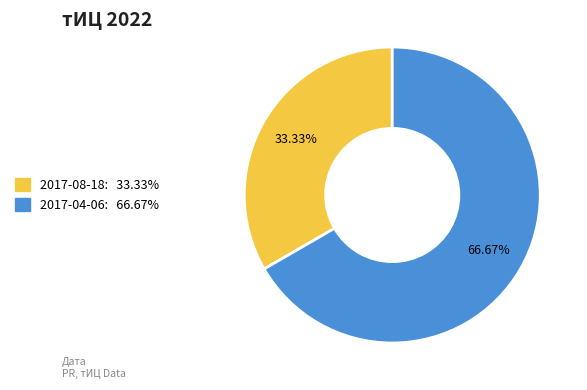

Does any single category account for the majority?

Yes